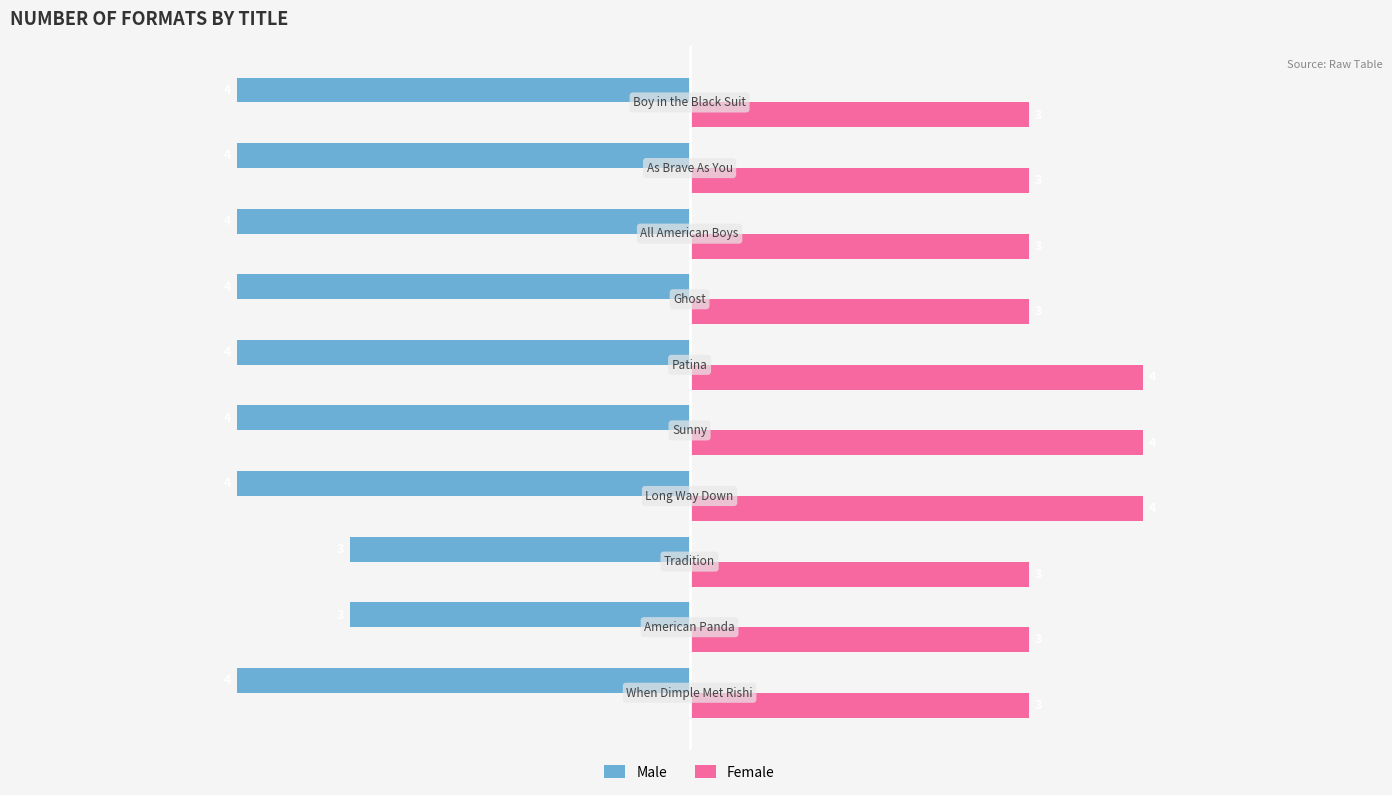

Rank the series by their average value, from highest to lowest.

Female, Male